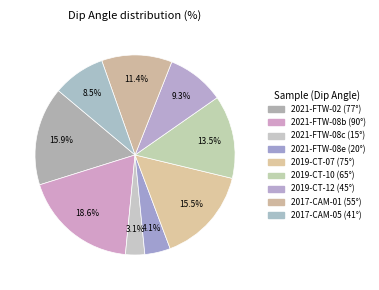

How many slices are in this pie chart?

9